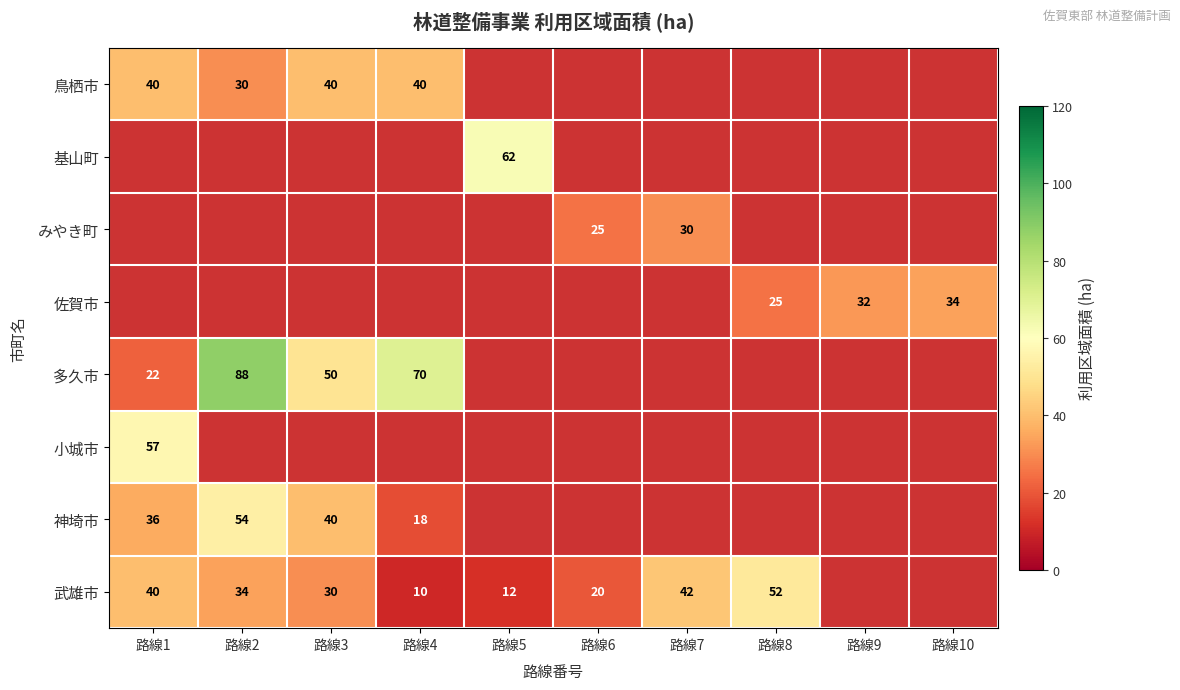

What is the minimum value shown in the chart?

10.0